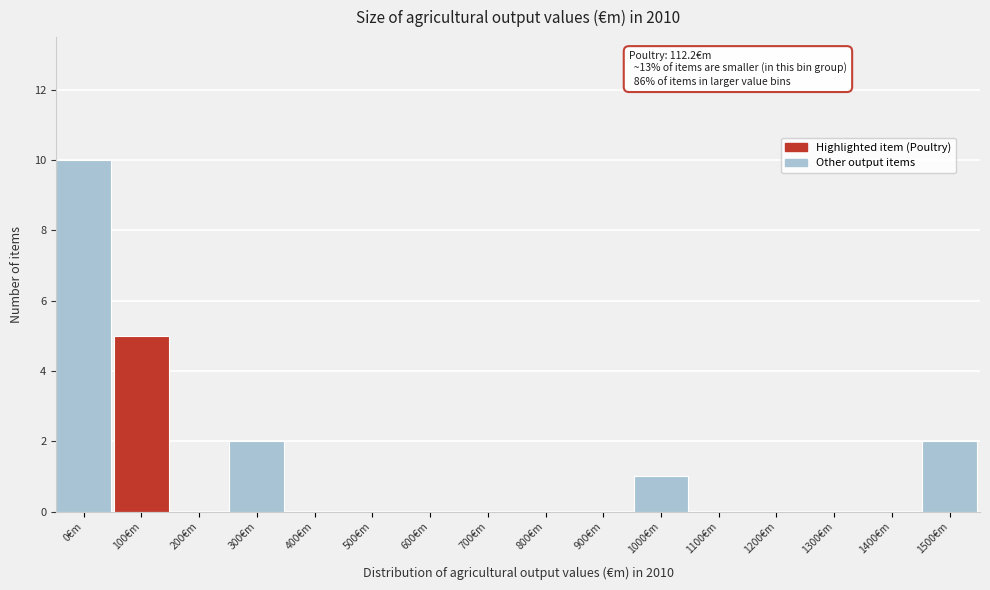

Reading left to right, transcribe all the data shown in this chart.

0€m=10	100€m=5	200€m=0	300€m=2	400€m=0	500€m=0	600€m=0	700€m=0	800€m=0	900€m=0	1000€m=1	1100€m=0	1200€m=0	1300€m=0	1400€m=0	1500€m=2